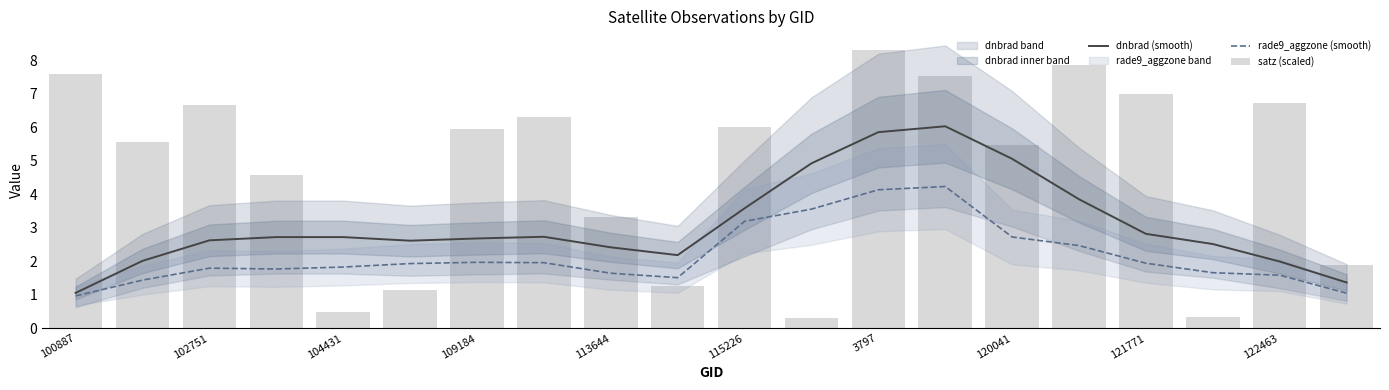

The dnbrad (smooth) series shows 1.1 at 100887. True or false?

True